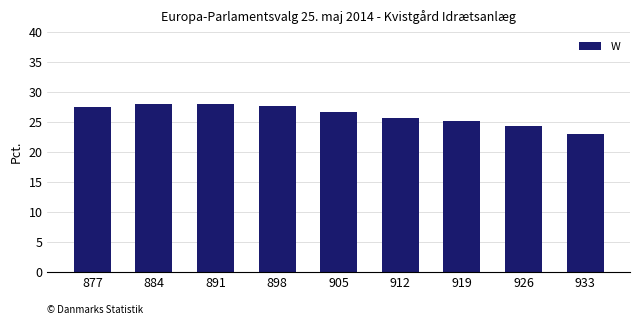

True or false: the data shows 27.6 at 898.

True